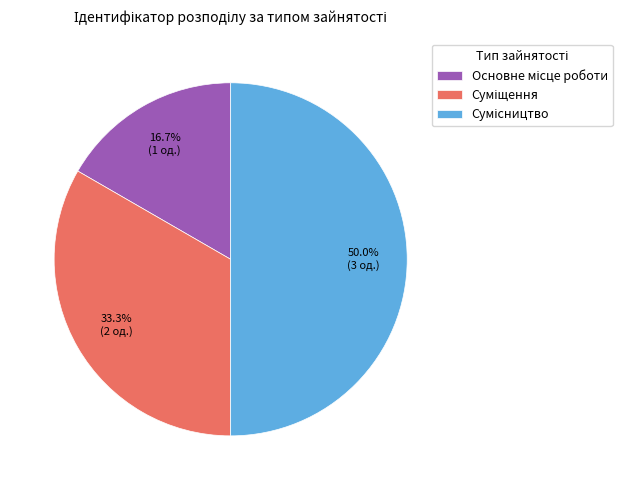

Is there a majority slice in this chart?

No